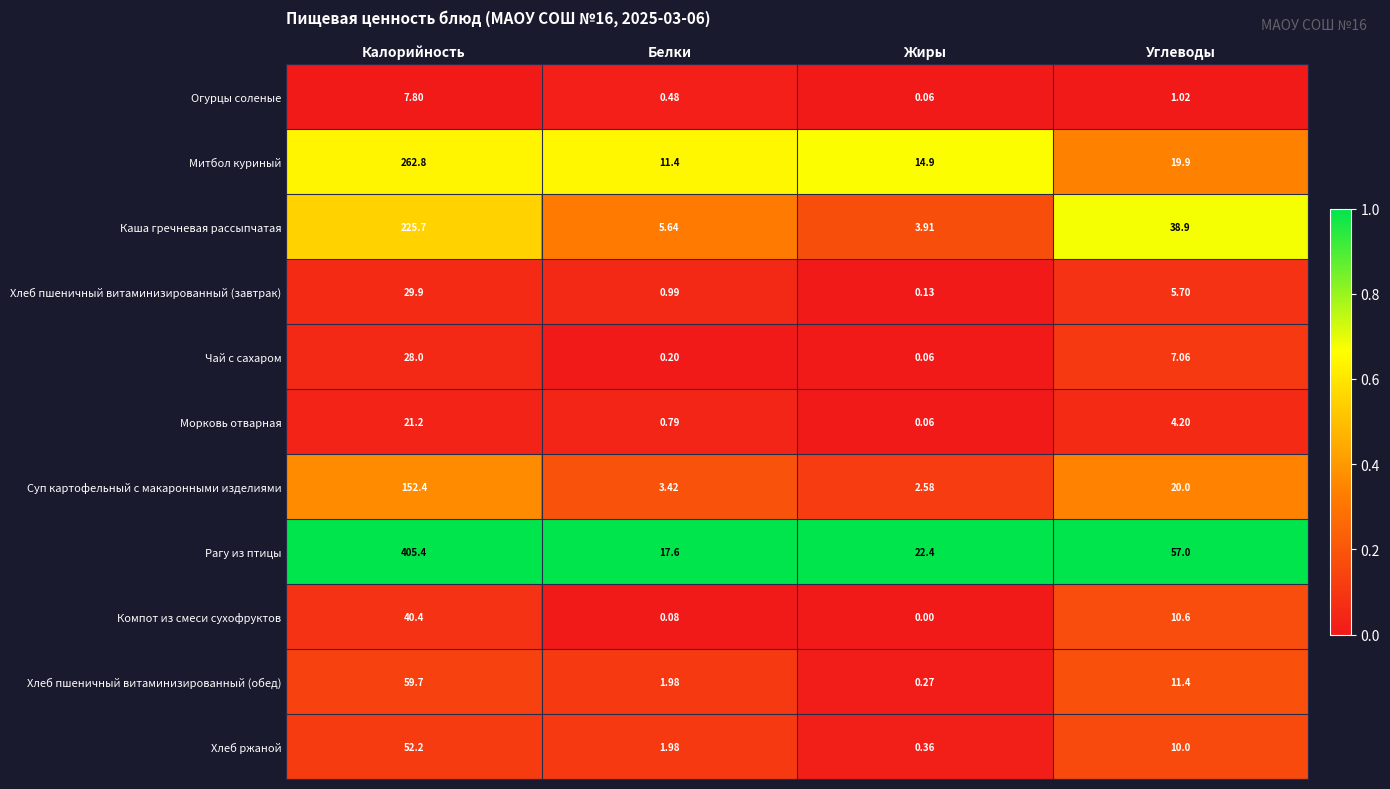

How many data points does each series have?

4